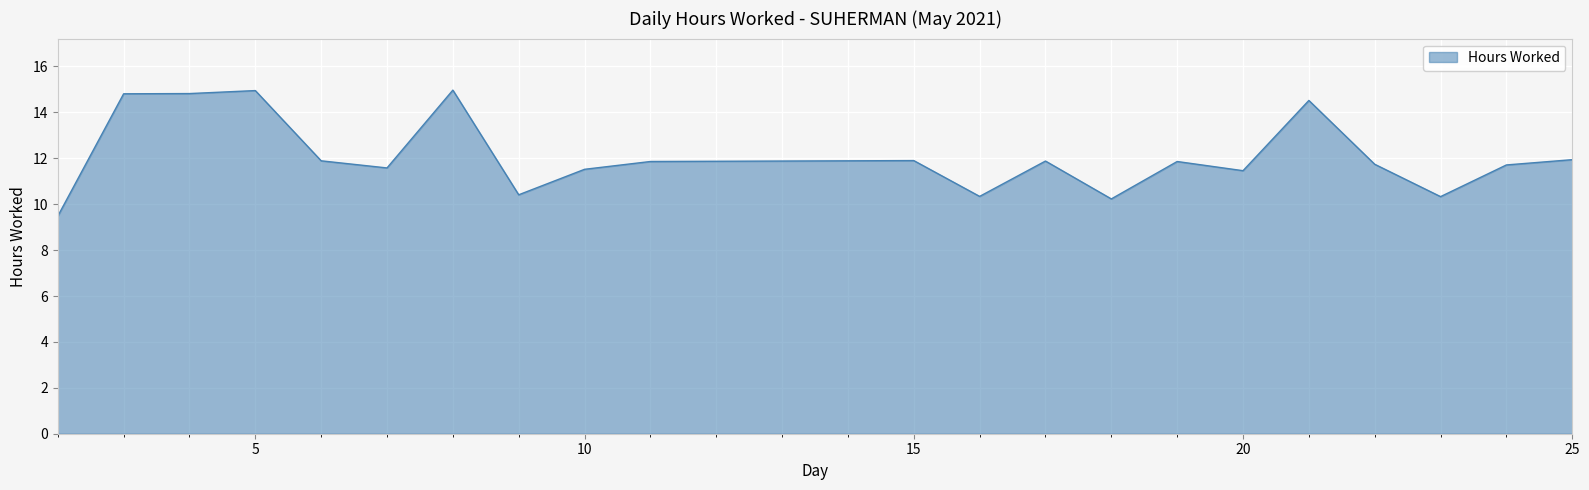

What is the smallest value displayed?

9.5